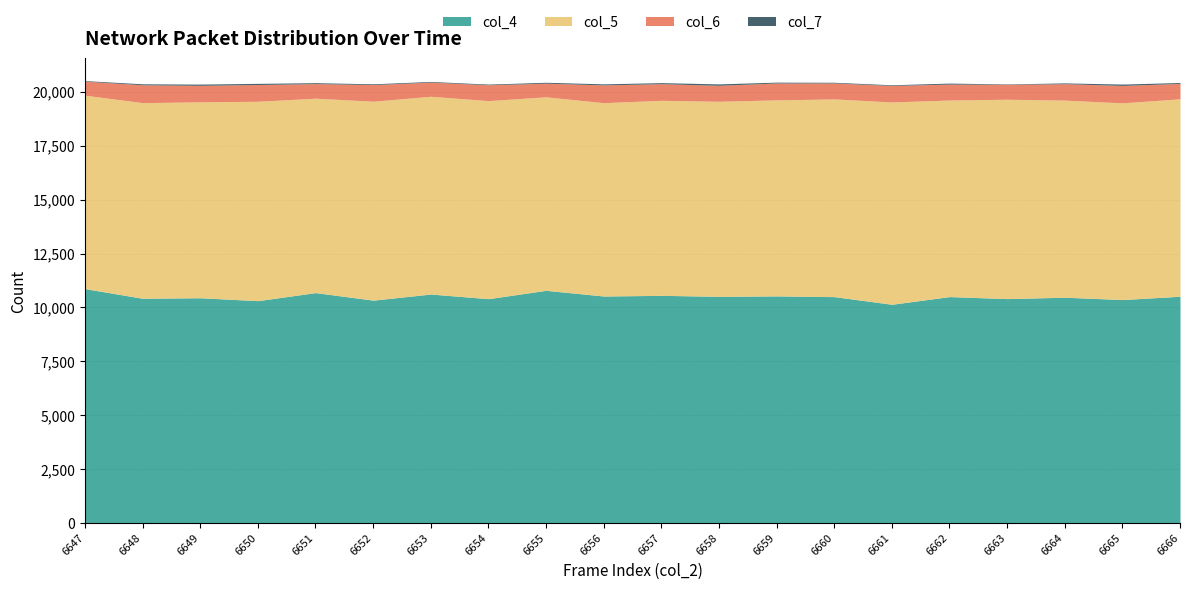

Where is the first local maximum for col_5?

6650